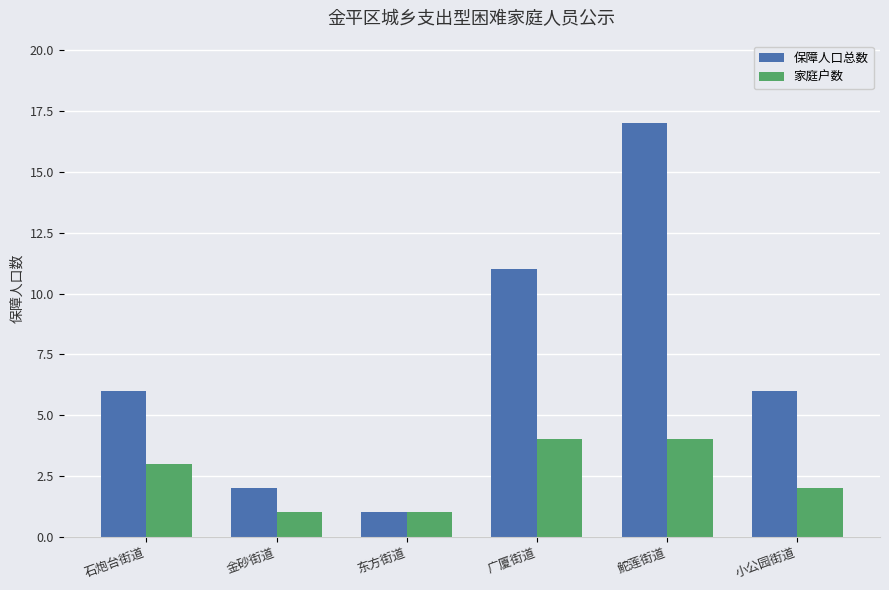

Are the bars grouped side by side (vs. stacked)?

Yes